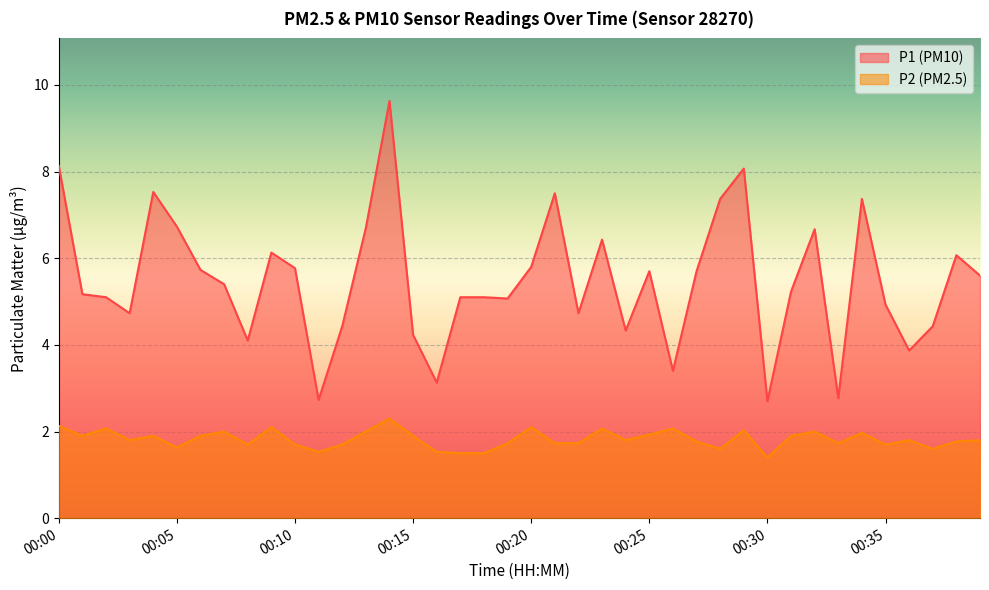

What is the difference between the P2 values at 00:37 and 00:16?

0.1